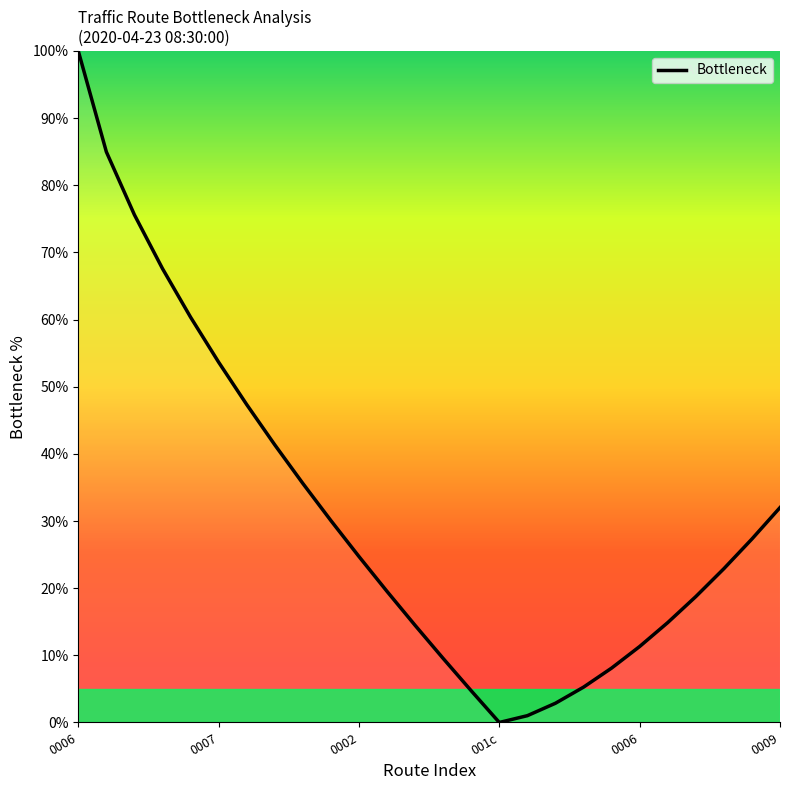

Does the chart have visible grid lines?

No